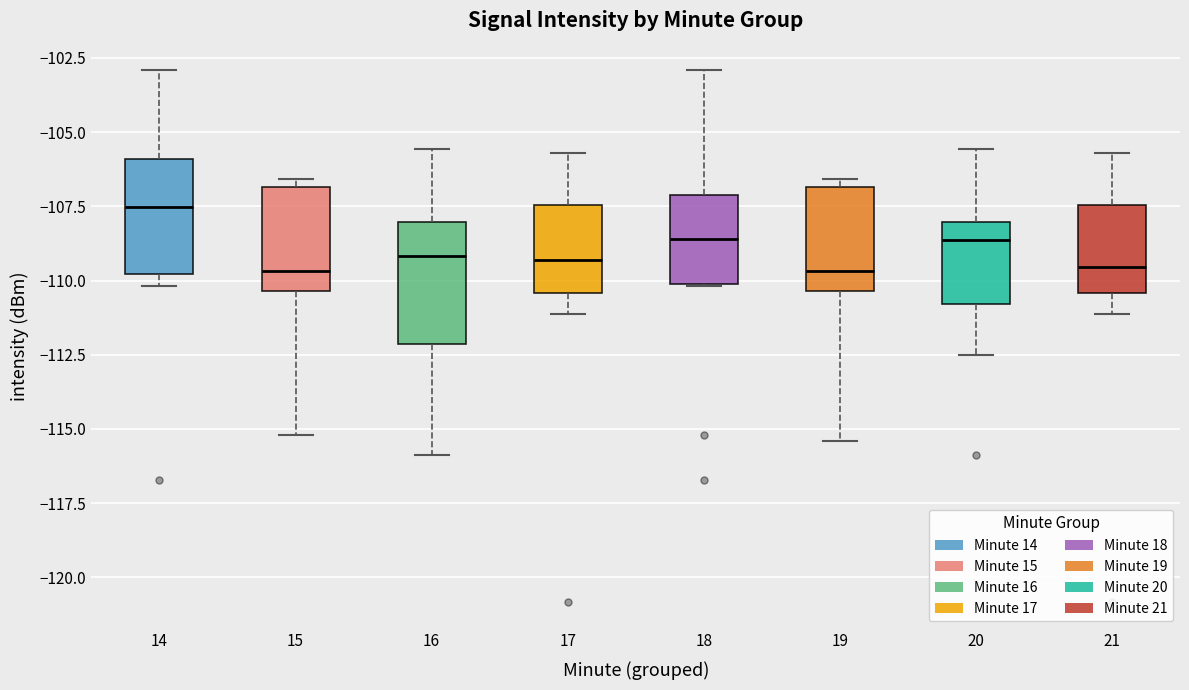

Where does the median line of the box at x = 15 sit on the y-axis? The values are not printed on the chart, so give them approximately, as read against the axis.

-109.5